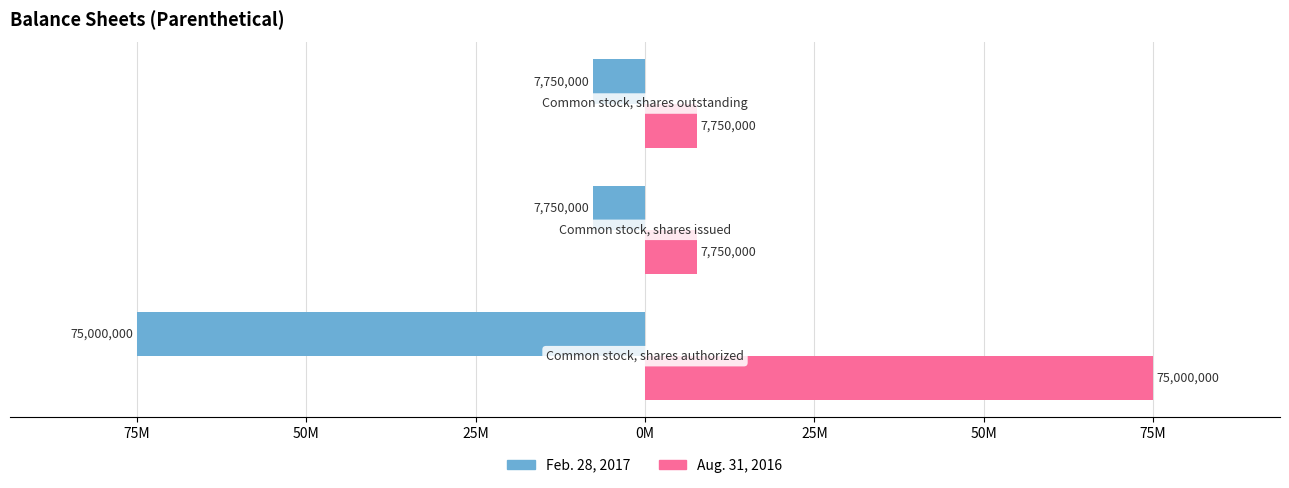

What is the highest value of the Aug. 31, 2016 series?

75000000